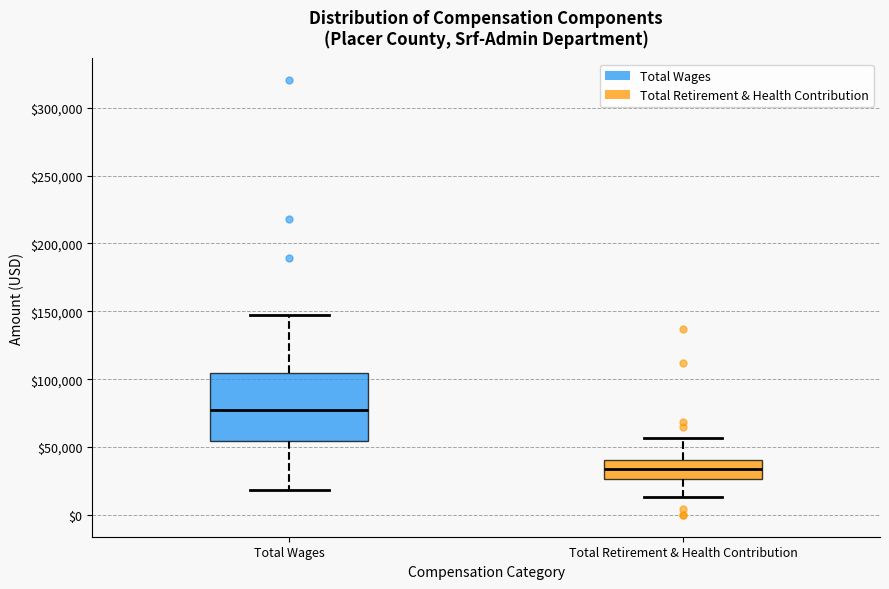

Reading left to right, transcribe this box plot: for each box, give where its median line is, the range the box spans, and where its two whiskers end, as read against the y-axis. The values are not printed on the chart, so give them approximately, as read against the axis.

Total Wages: median 75000, box 55000 to 105000, whiskers 20000 to 145000
Total Retirement & Health Contribution: median 35000, box 25000 to 40000, whiskers 15000 to 55000